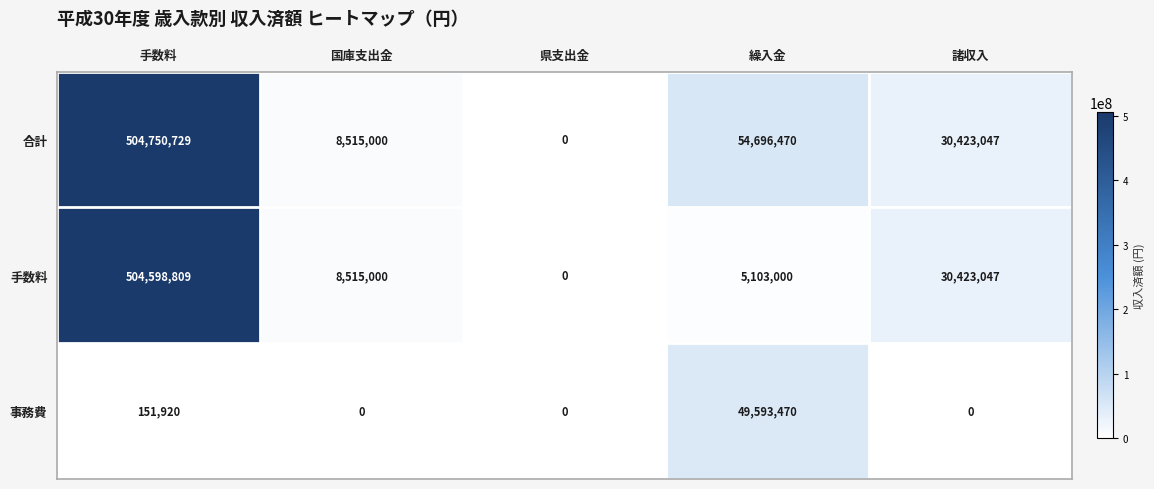

Reading right to left, list all the values displayed in this chart.

合計: 諸収入=30423047	繰入金=54696470	県支出金=0	国庫支出金=8515000	手数料=504750729
手数料: 諸収入=30423047	繰入金=5103000	県支出金=0	国庫支出金=8515000	手数料=504598809
事務費: 諸収入=0	繰入金=49593470	県支出金=0	国庫支出金=0	手数料=151920